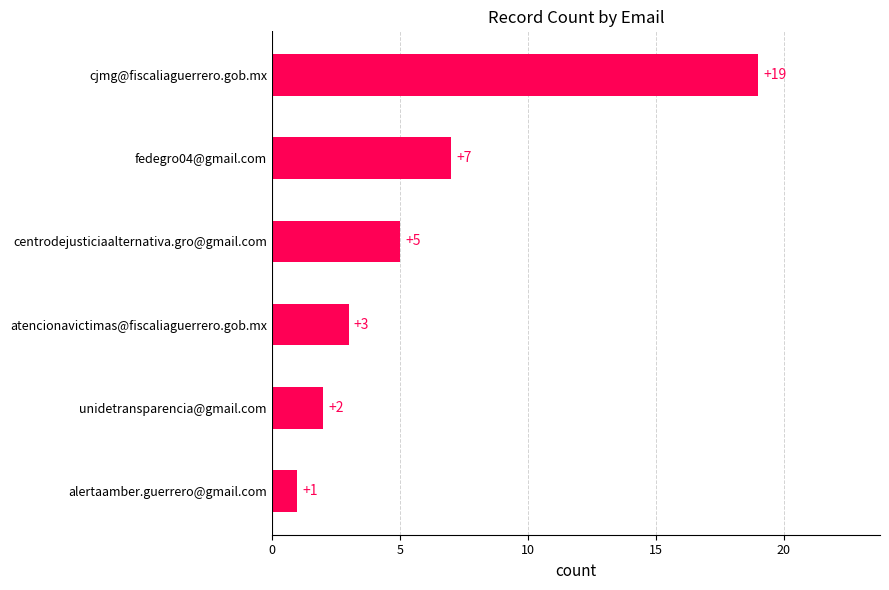

Read the value at atencionavictimas@fiscaliaguerrero.gob.mx.

3